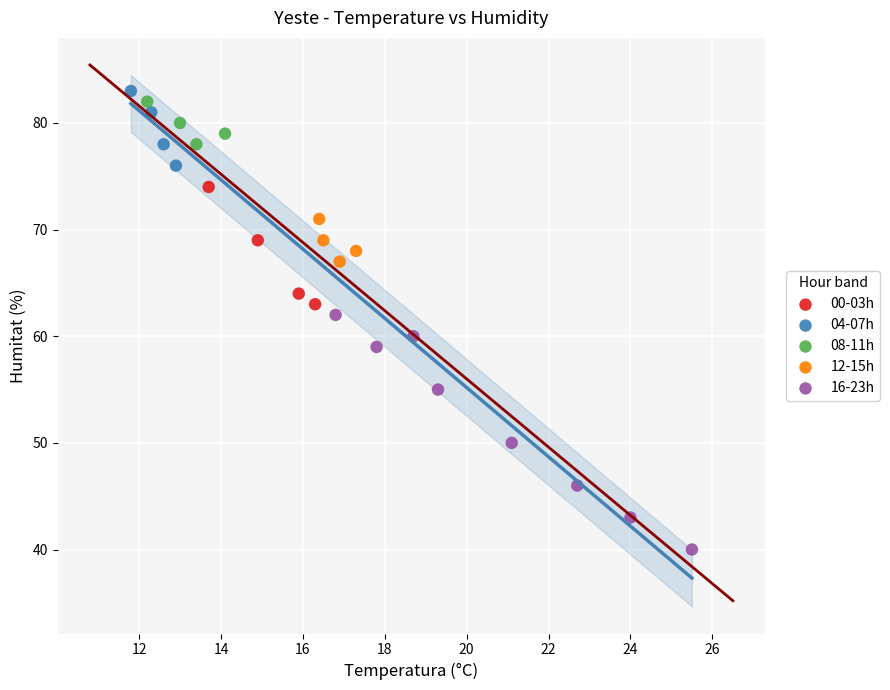

Which series reaches the minimum Y coordinate?

16-23h